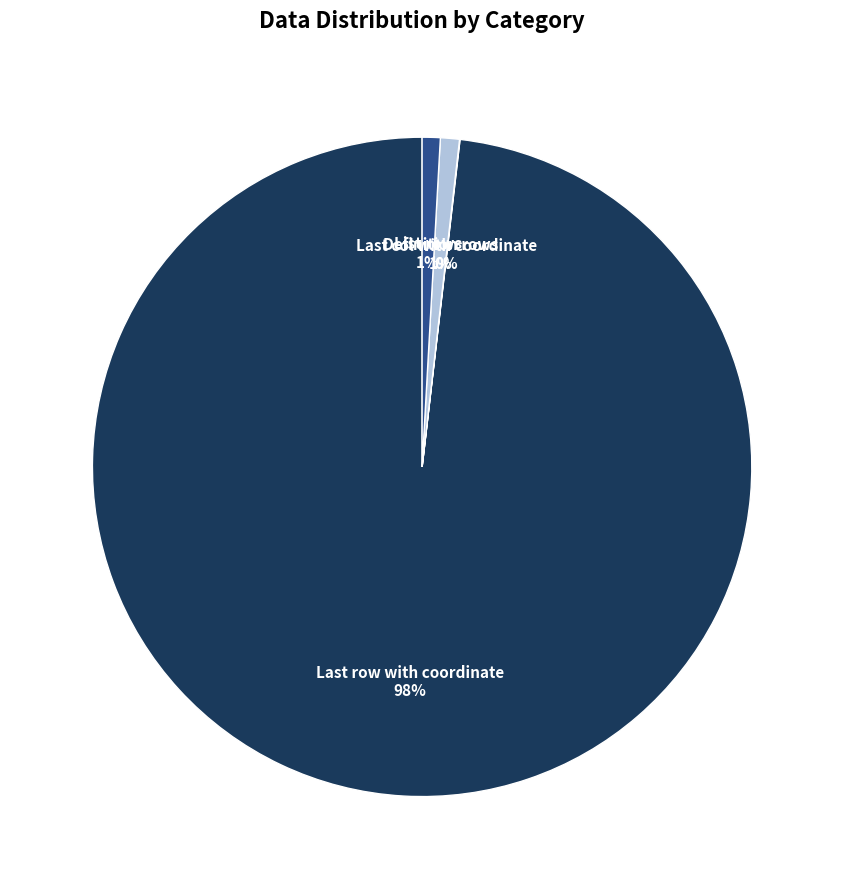

Which slice is the largest?

Last row with coordinate